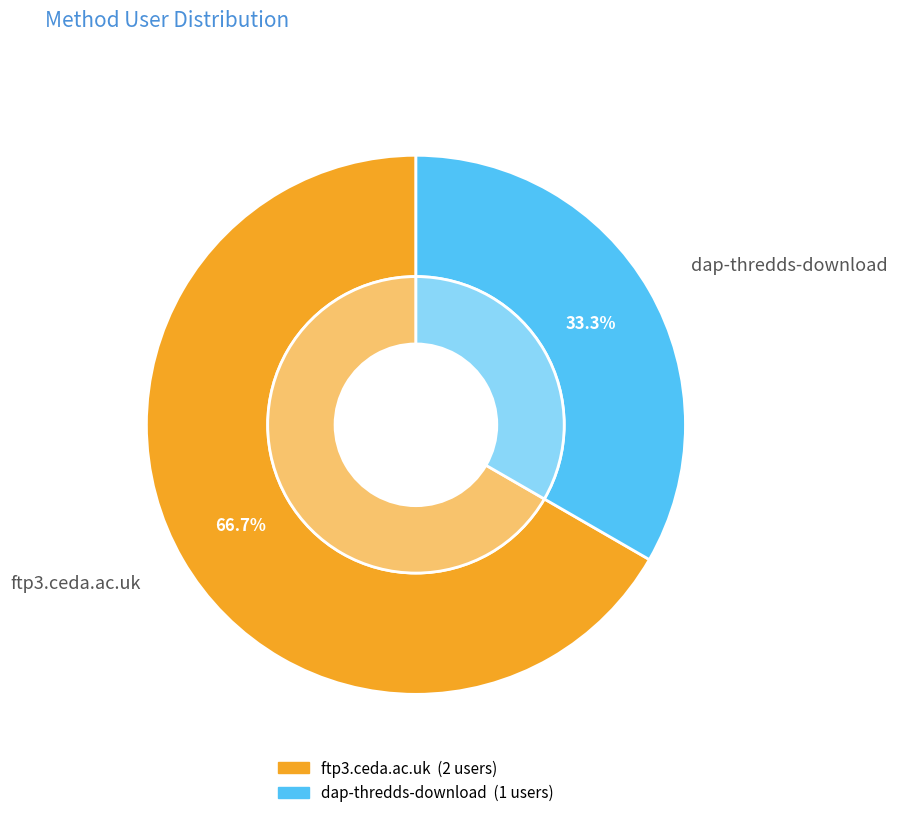

Does ftp3.ceda.ac.uk represent more than half of the total?

Yes